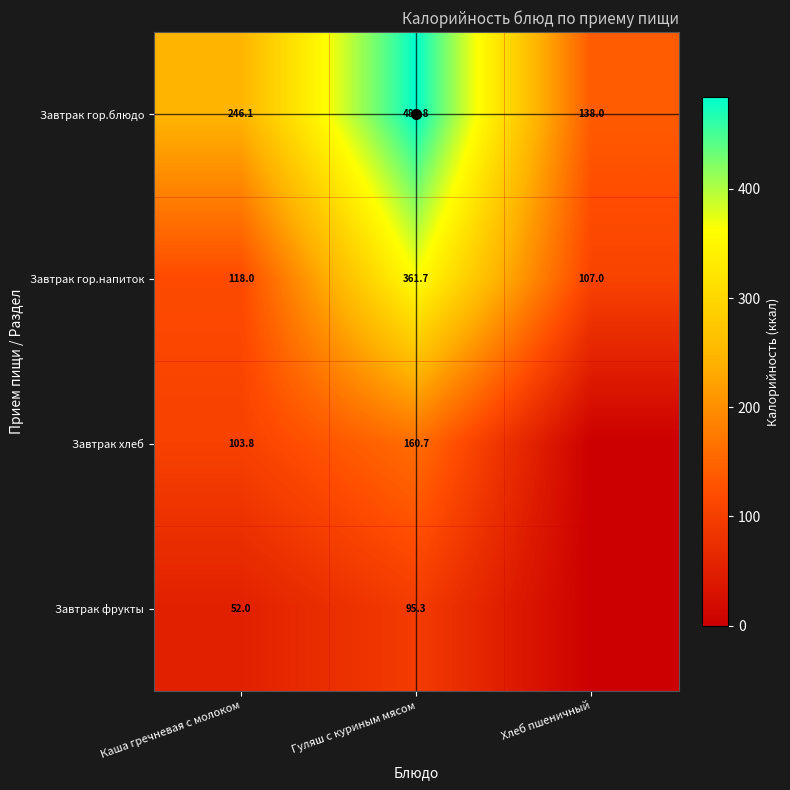

What is the total value across all series at Каша гречневая с молоком?

519.9